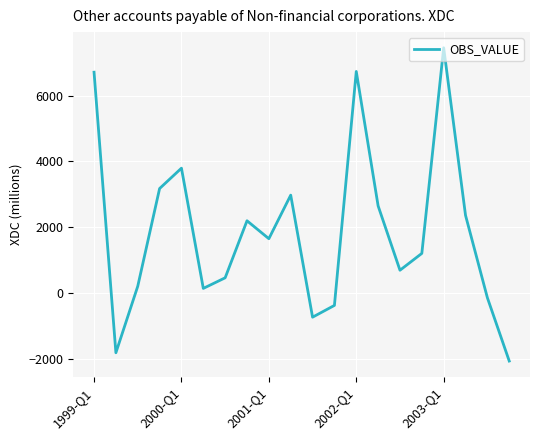

What is the minimum value shown in the chart?

-2075.3